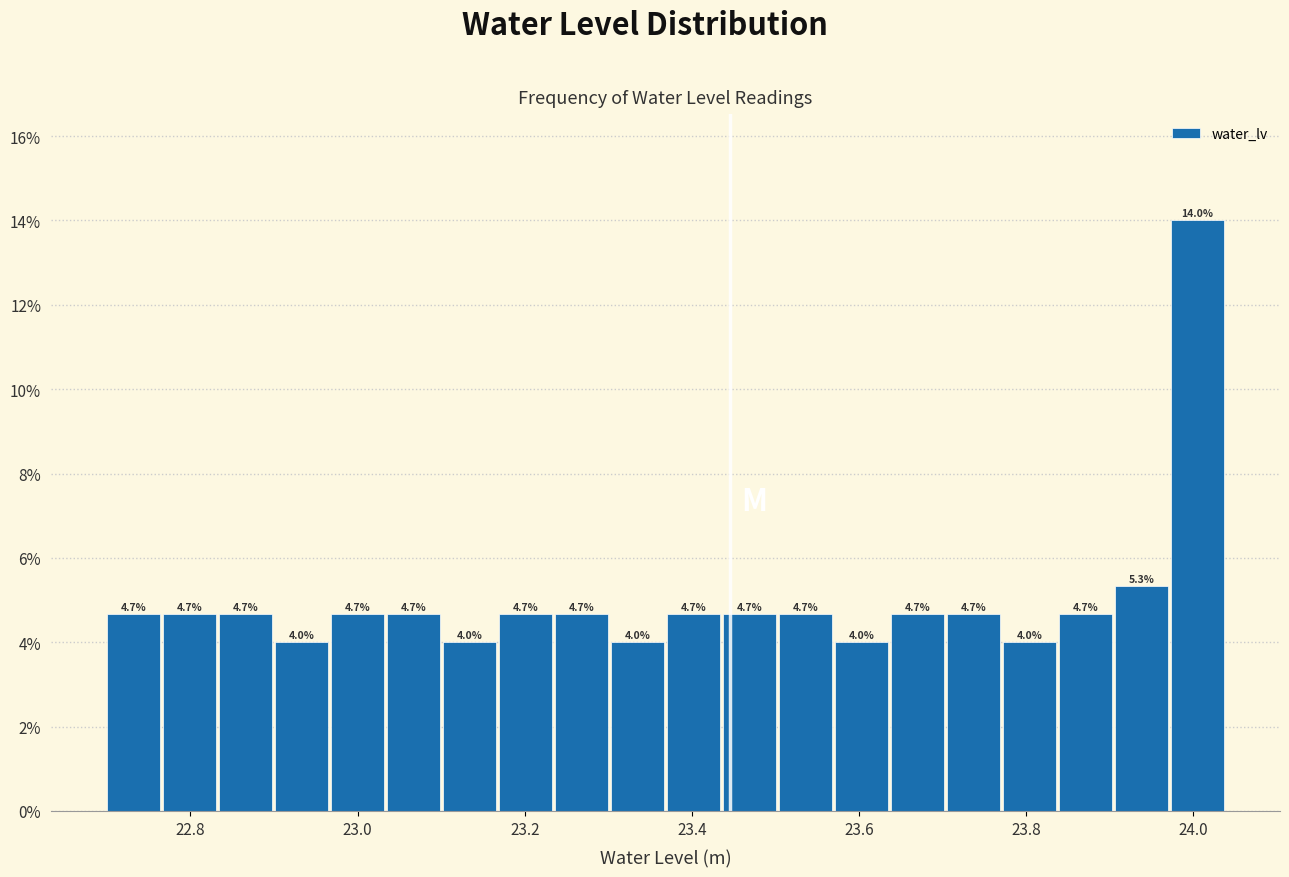

Read against the x-axis, roughly where is the centre of the tallest bar?

24.00